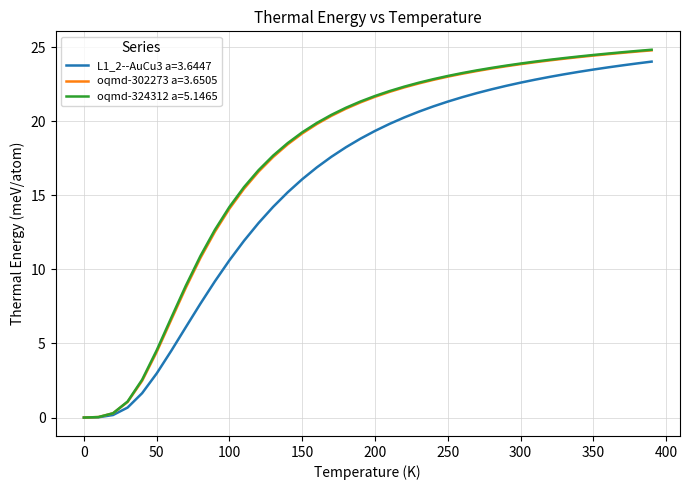

After their last crossing, which series has the higher values: oqmd-324312 a=5.1465 or oqmd-302273 a=3.6505?

oqmd-324312 a=5.1465